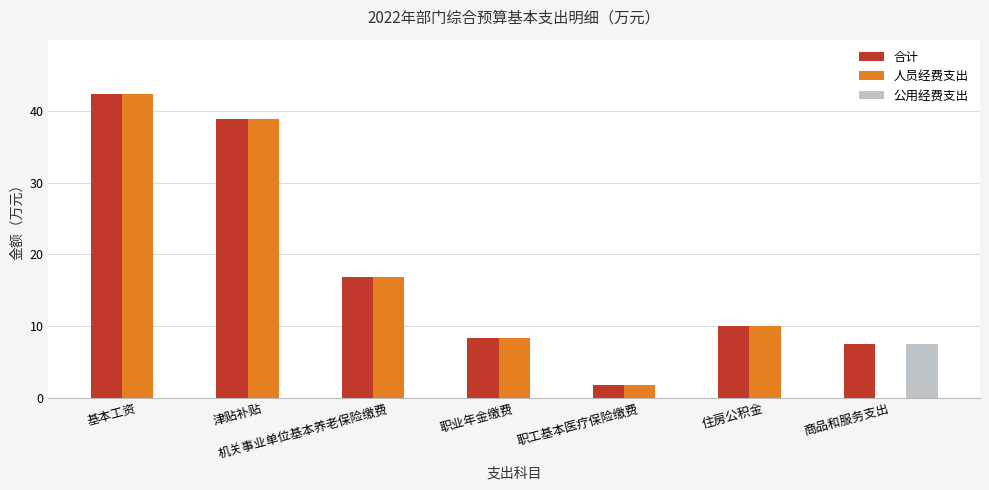

The value of 公用经费支出 at 津贴补贴 is 0.0. True or false?

True